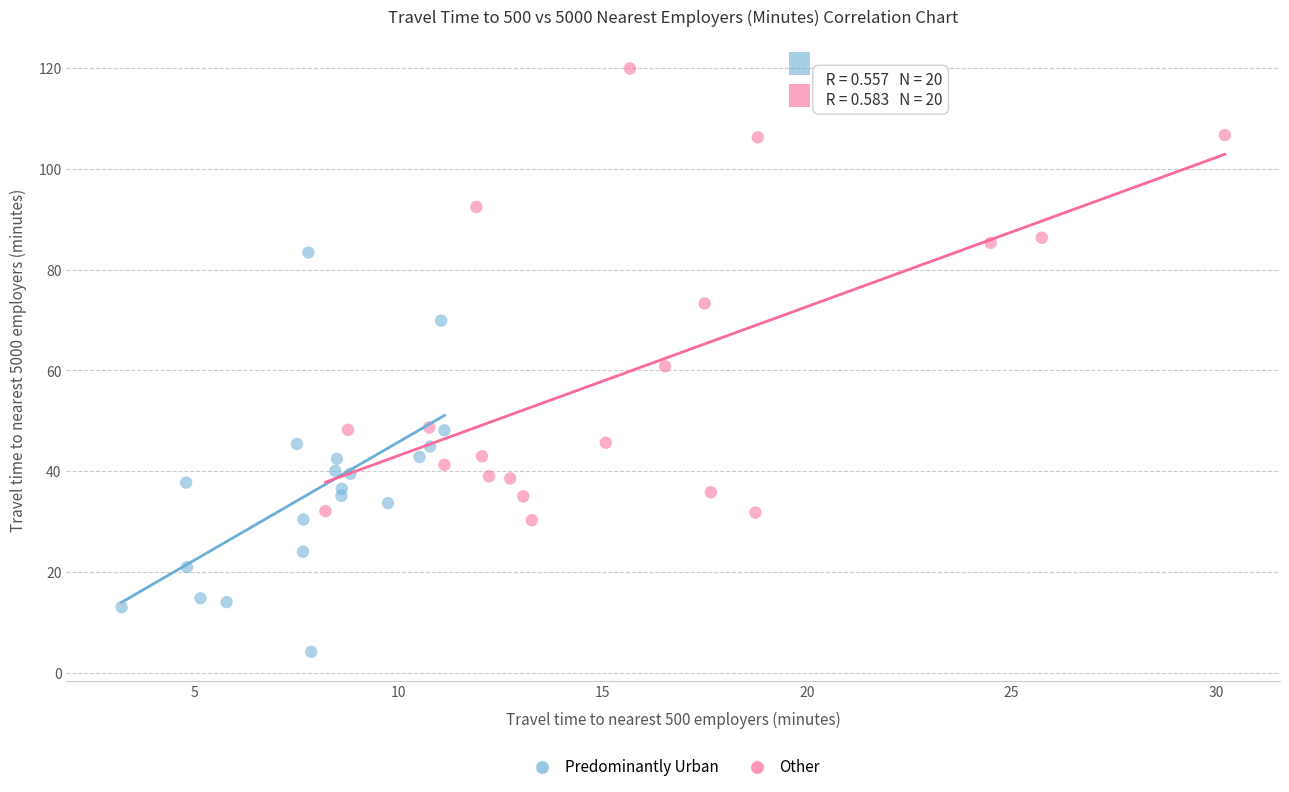

Which series has the largest Y range (max minus min)?

Other